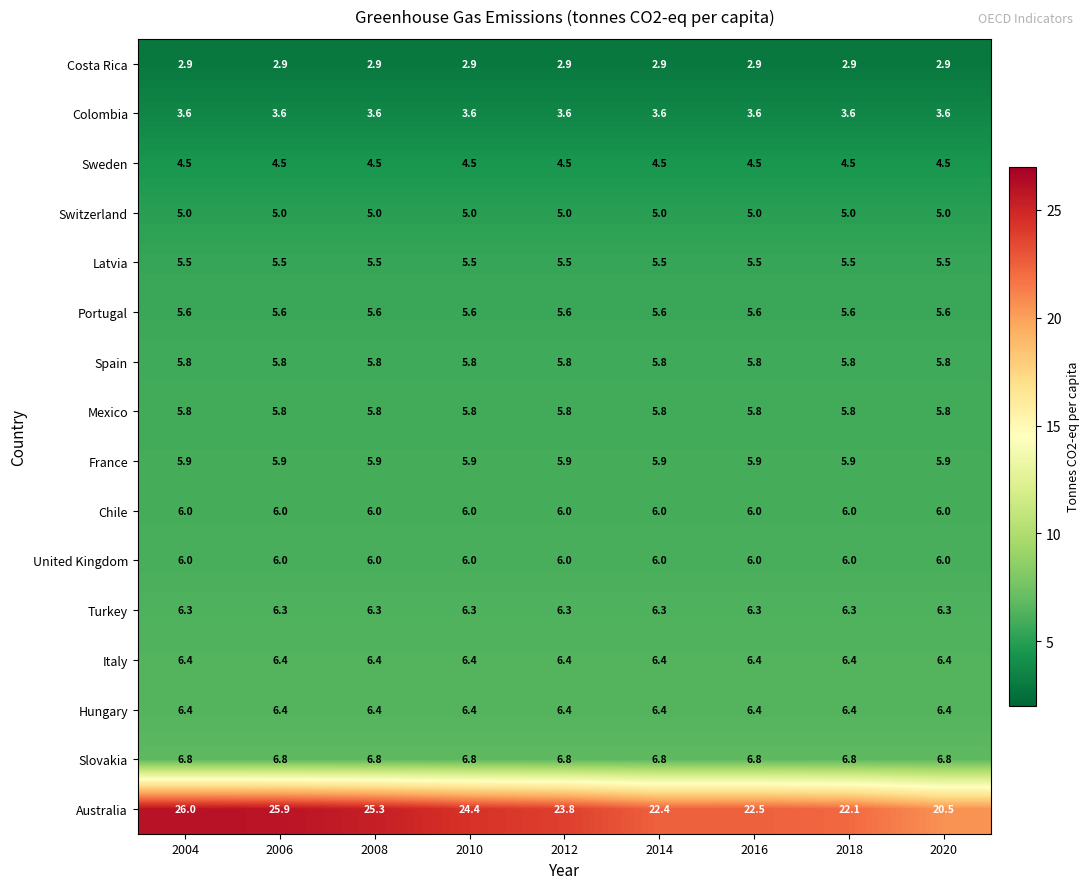

The value of Switzerland at 2006 is 5.0. True or false?

True